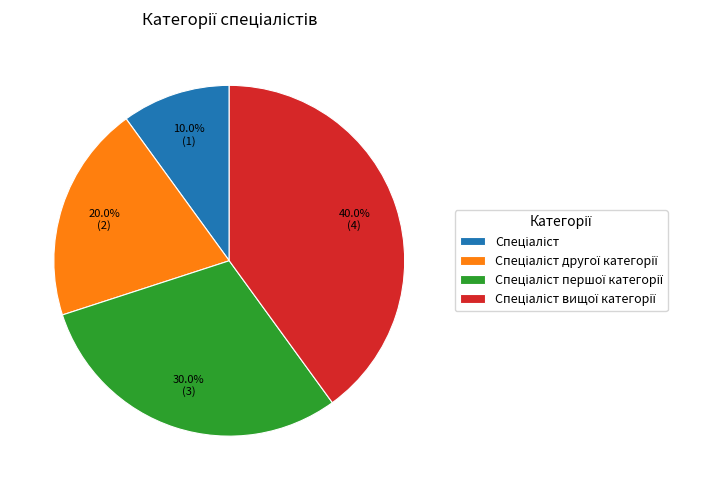

Is there any slice that represents more than half of the pie?

No